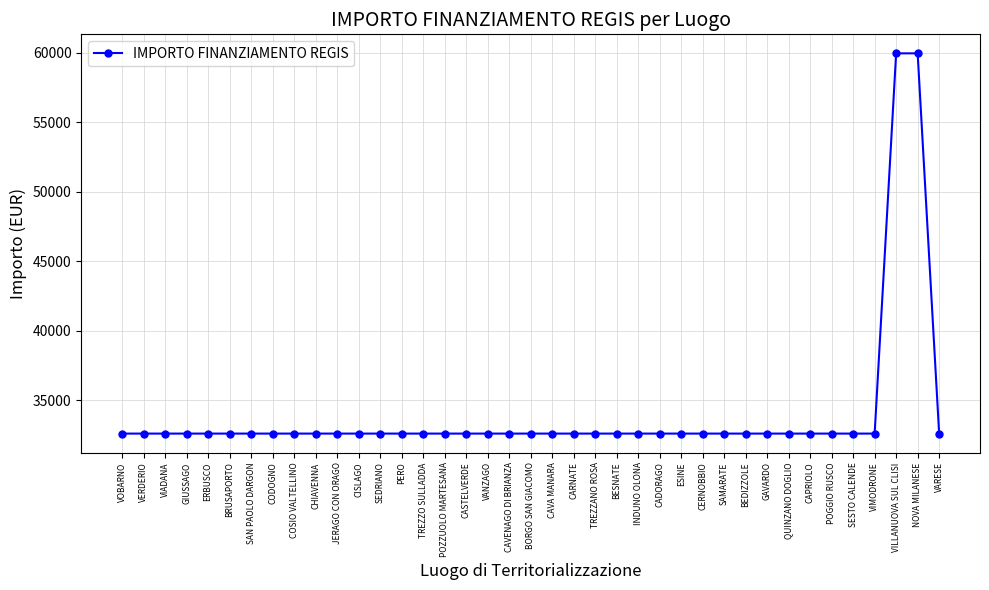

What is the greatest value displayed?

59966